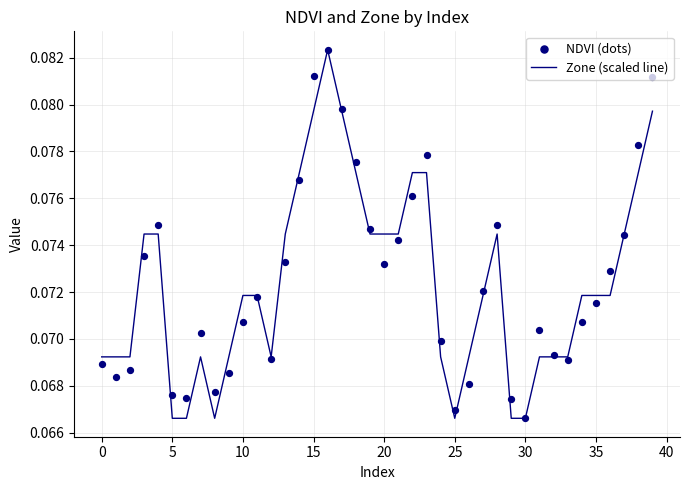

Is the value of Zone (scaled line) at 33 greater than the value of NDVI (dots) at 10?

No